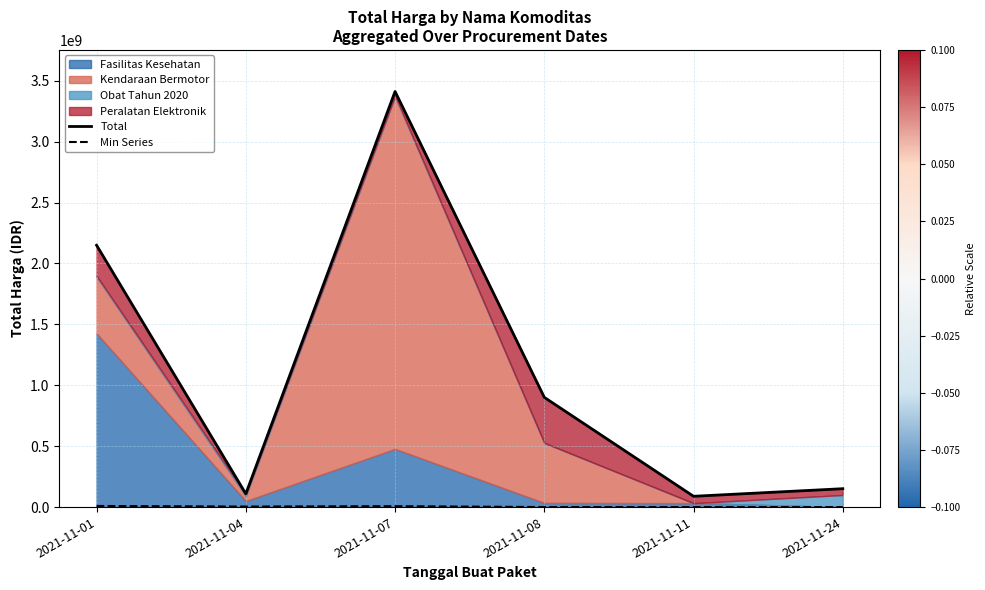

The Min Series series shows 10394400 at 2021-11-07. True or false?

False